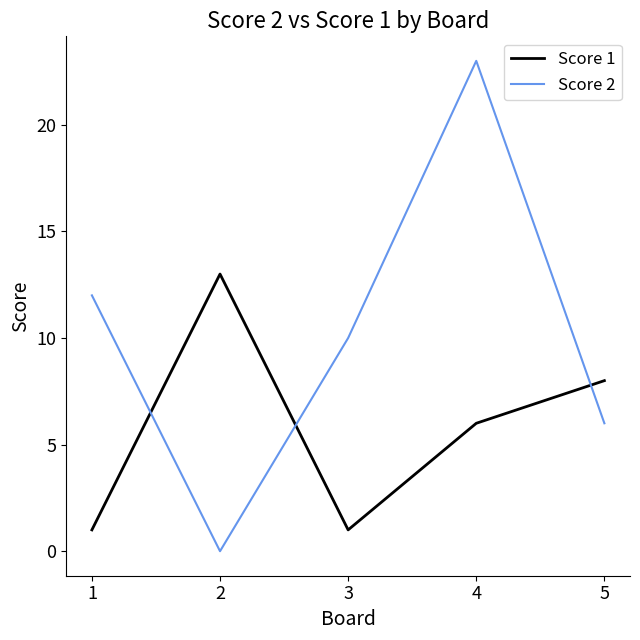

True or false: Score 2 and Score 1 cross at least once.

True